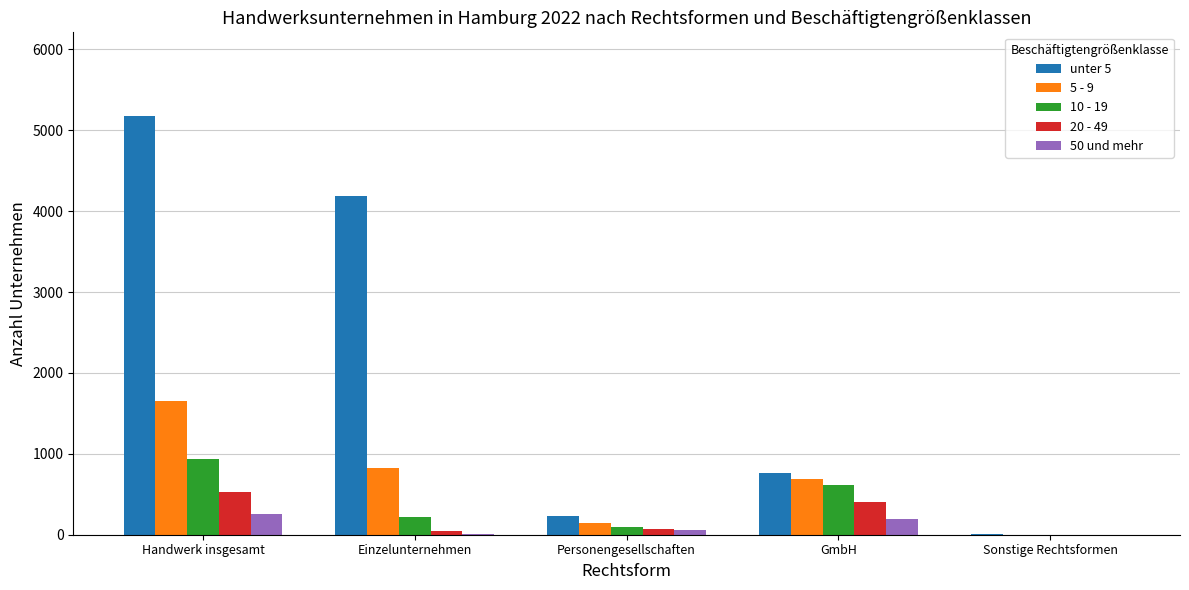

What are all the series names shown in the legend?

unter 5, 5 - 9, 10 - 19, 20 - 49, 50 und mehr